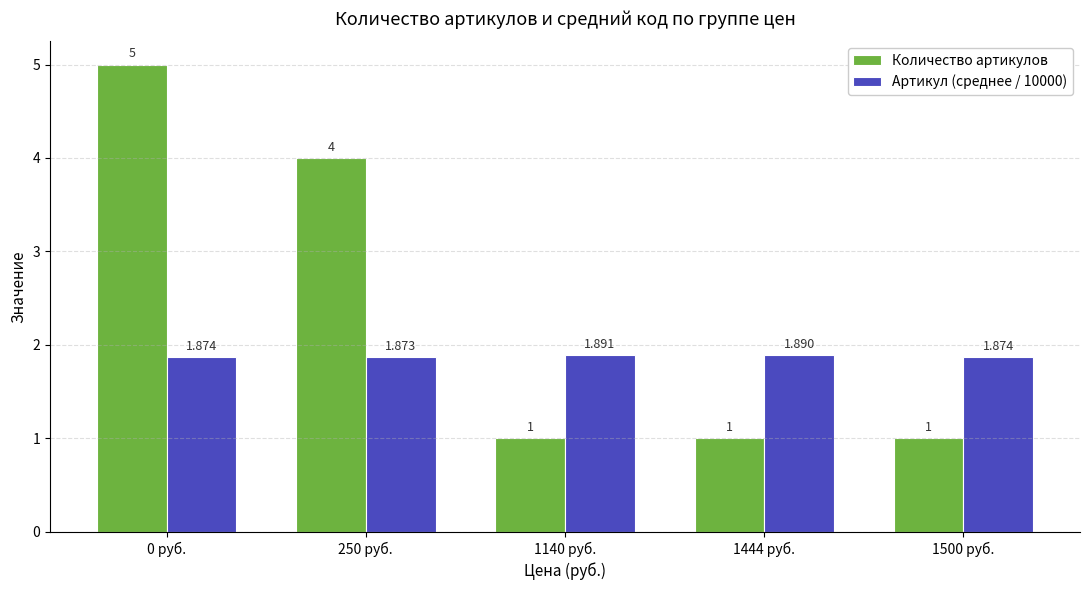

The value of Количество артикулов at 1140 руб. is 0.3. True or false?

False